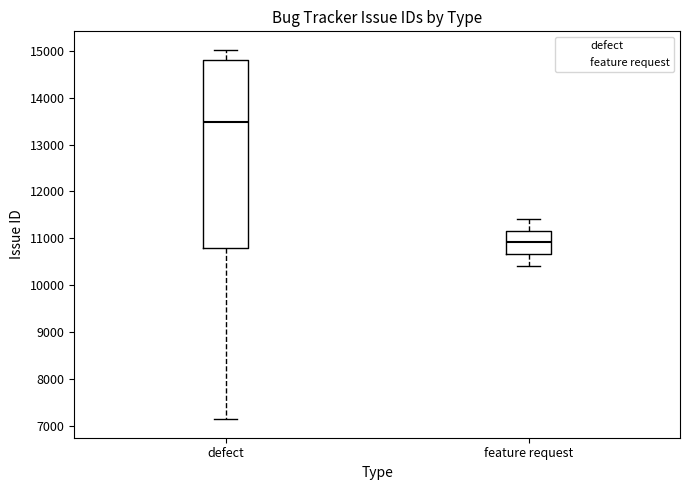

Where is the lower edge of the box for feature request on the y-axis? The values are not printed on the chart, so give them approximately, as read against the axis.

10700